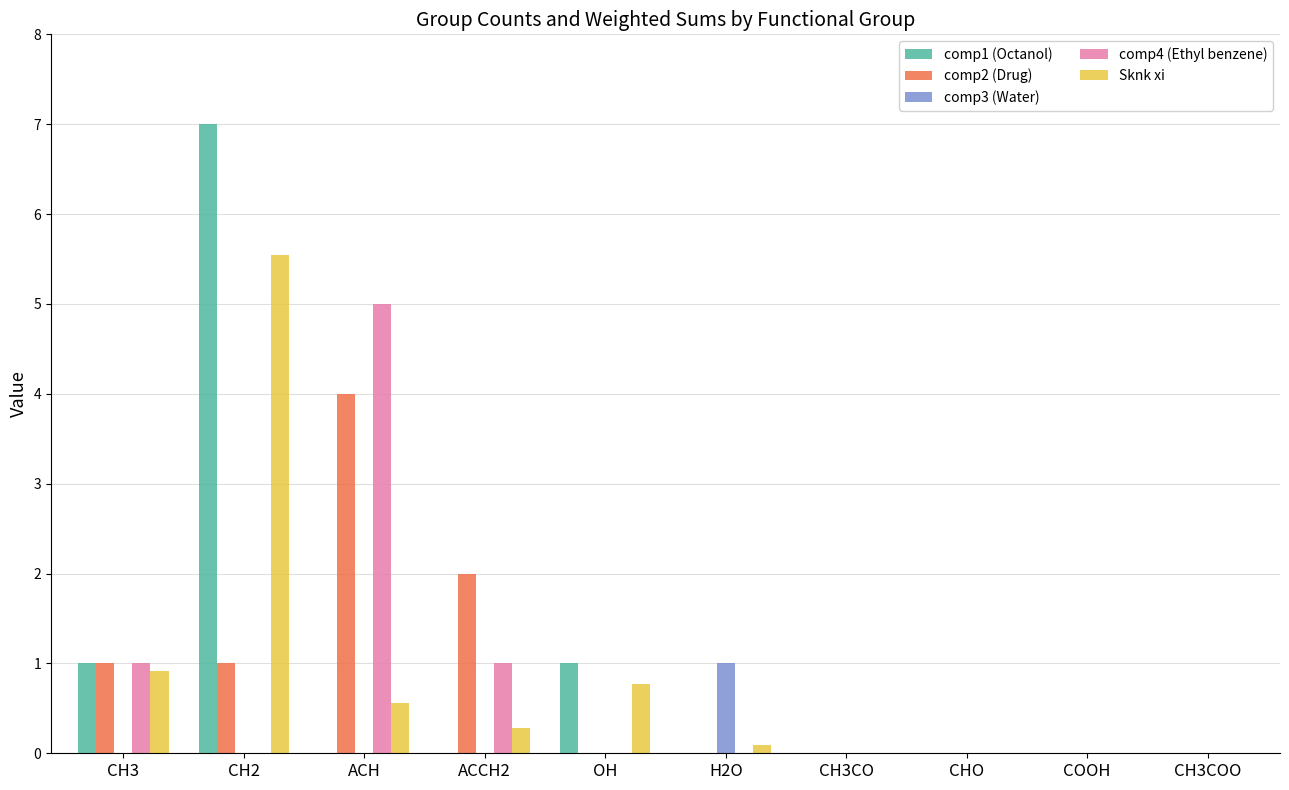

How many distinct data groups are displayed?

5